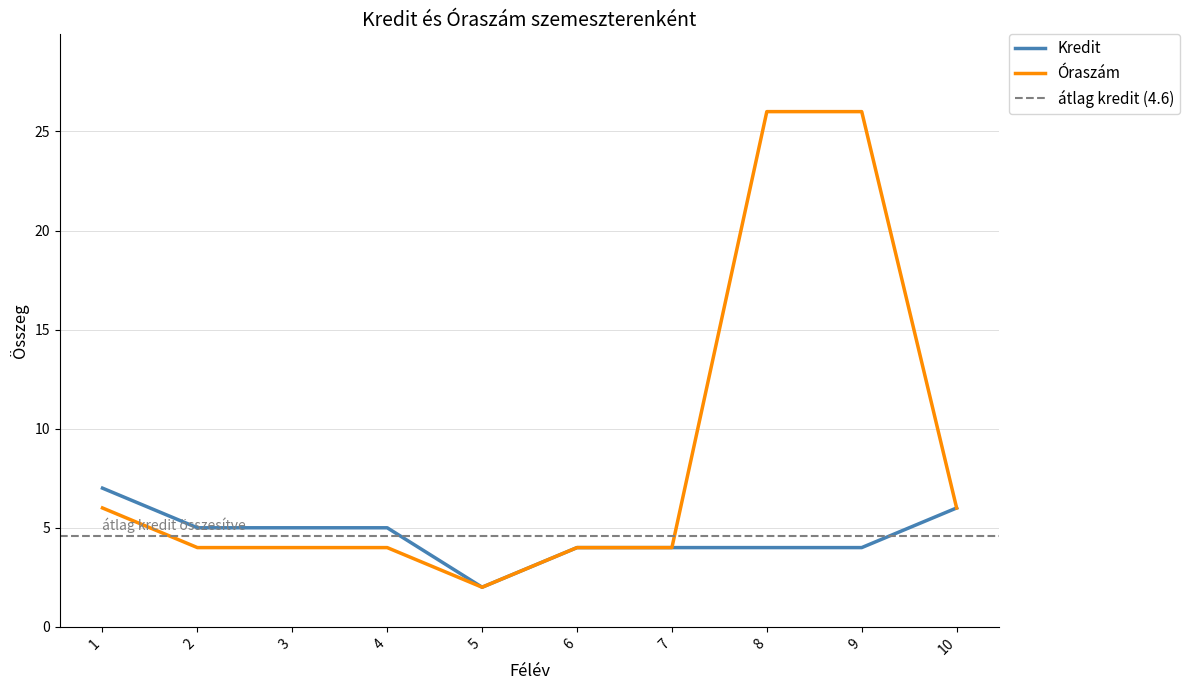

Which category has the lowest value in the Óraszám series?

5